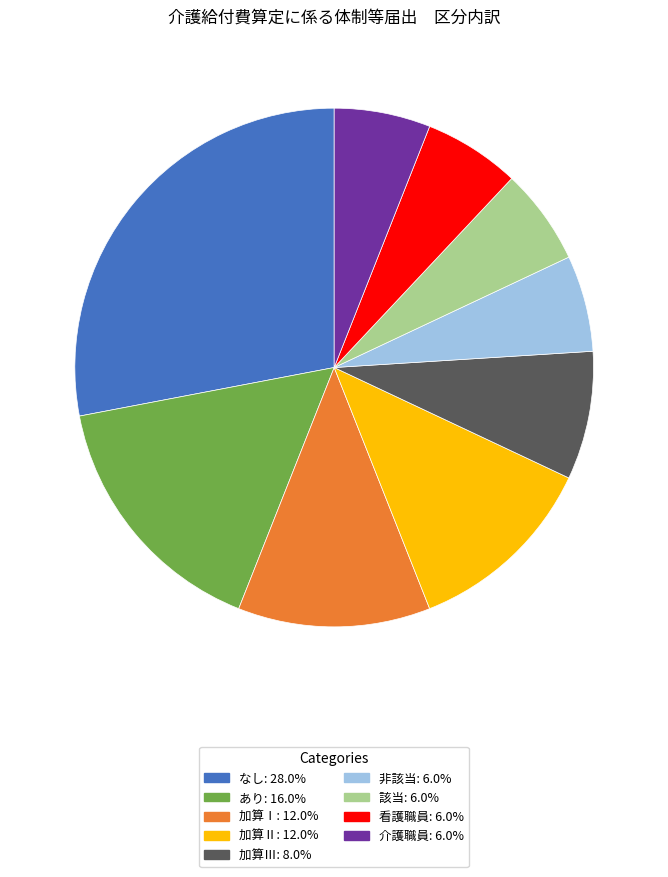

Do 非該当 and 該当 together represent more than half of the pie?

No